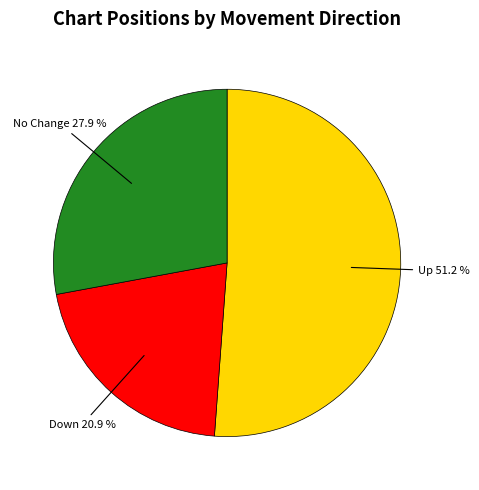

Does any single category account for the majority?

Yes